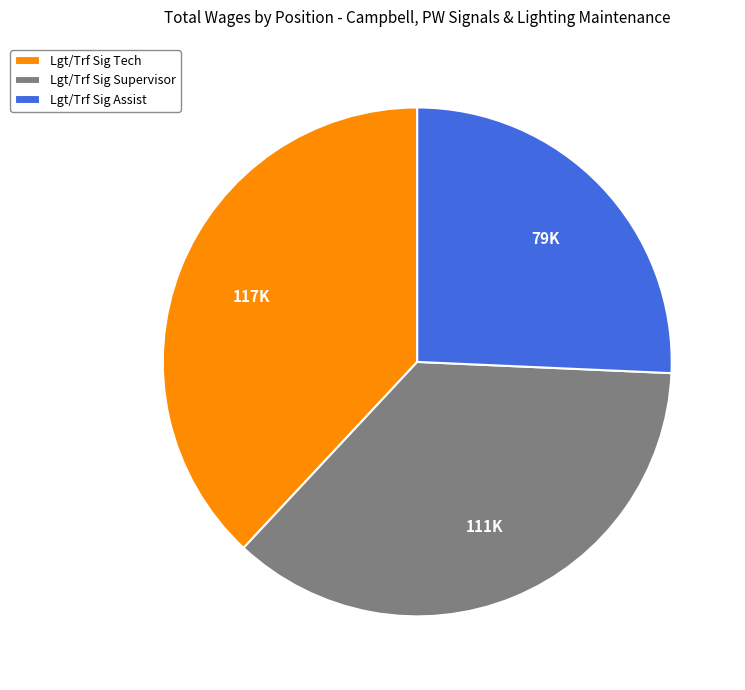

How many slices are in this pie chart?

3